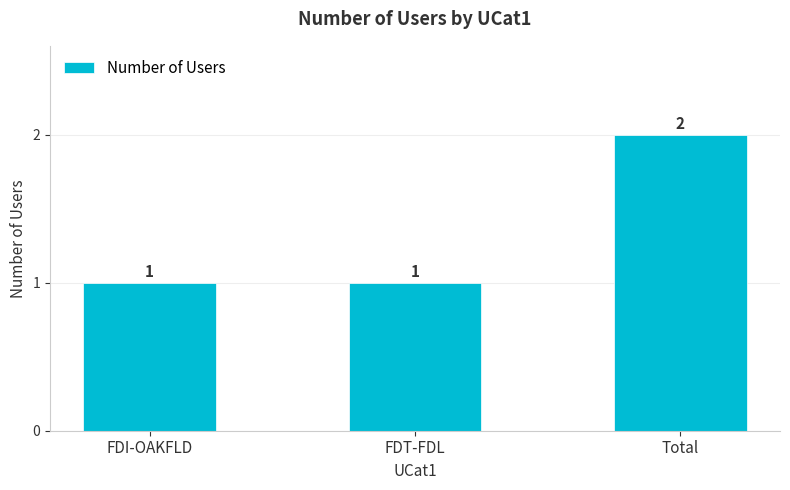

What position from the left is Total?

3